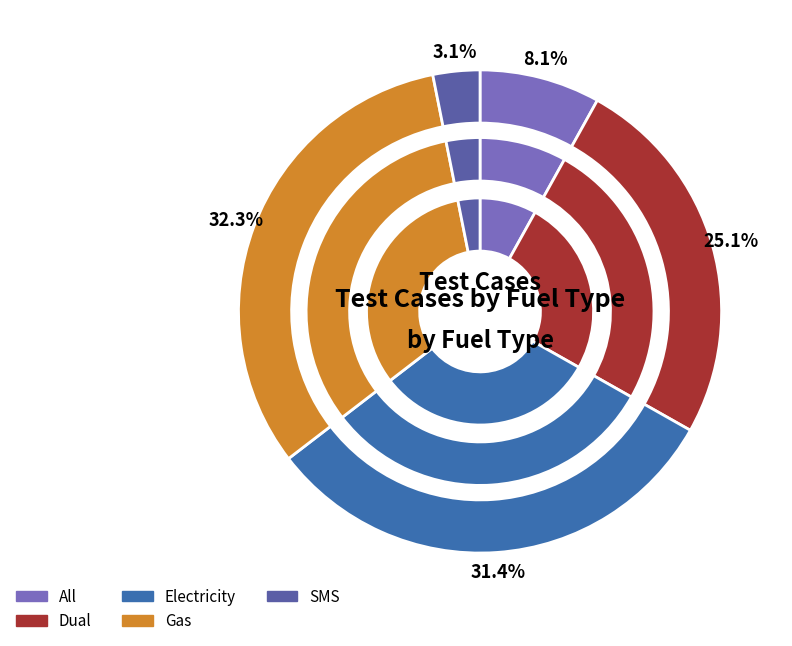

To the nearest percent, what is the average slice percentage?

20%